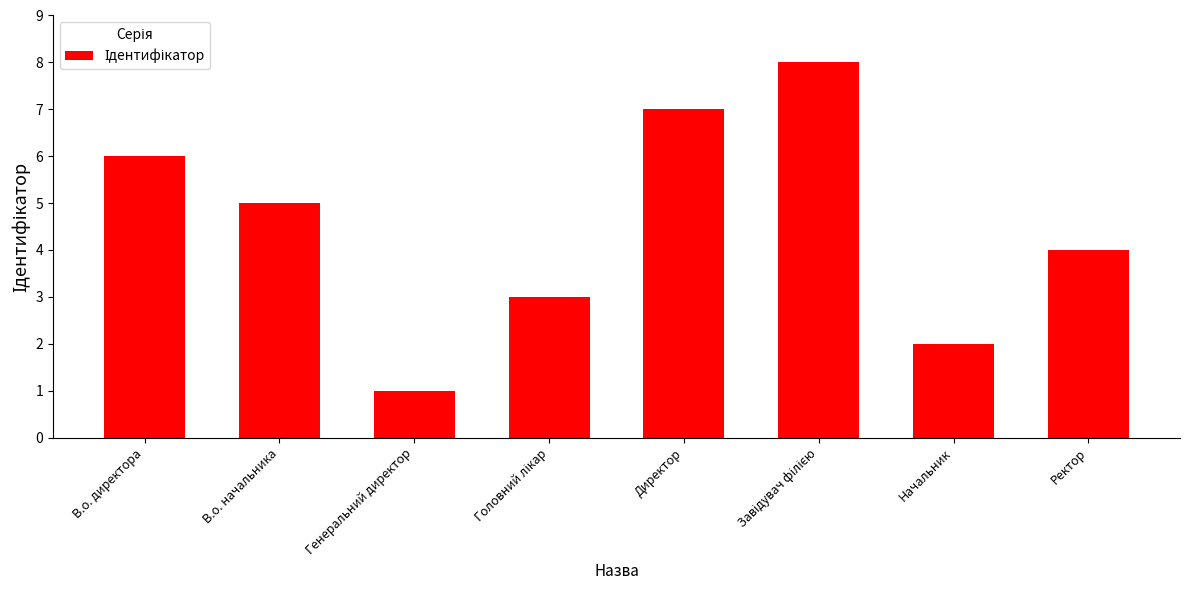

Reading left to right, list all the values displayed in this chart.

6	5	1	3	7	8	2	4